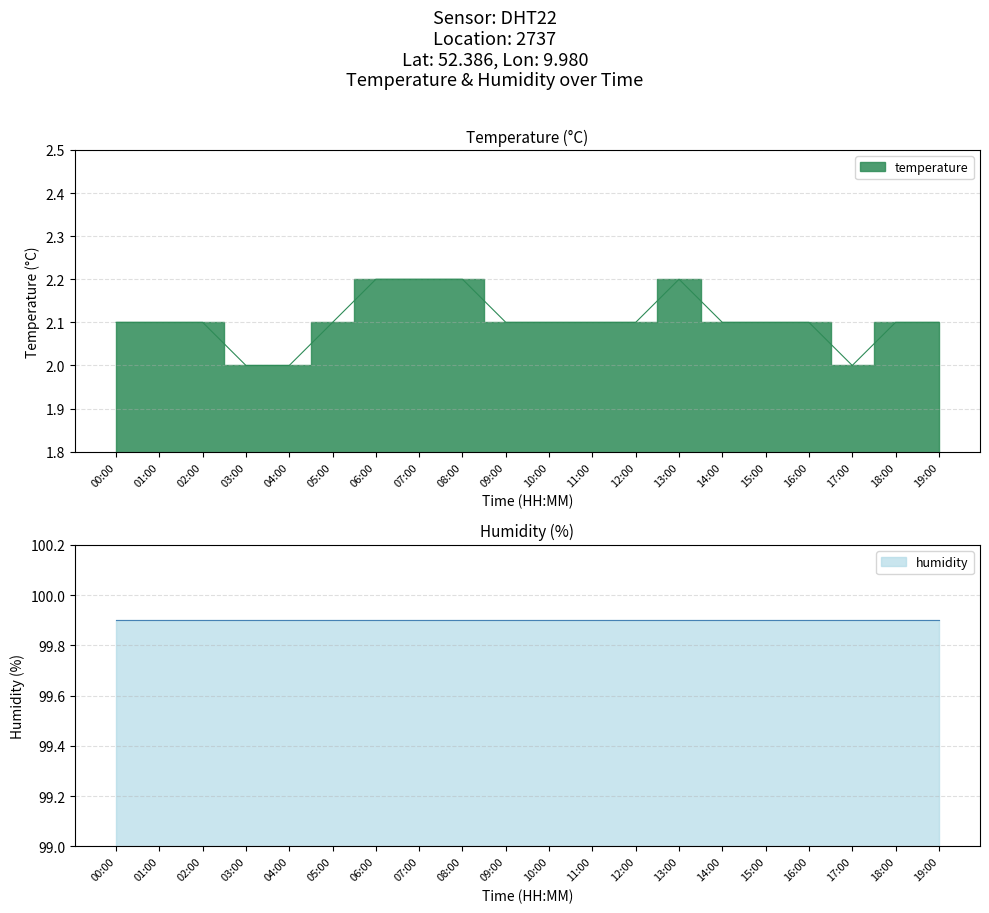

Does the chart display data point markers on the line(s)?

No